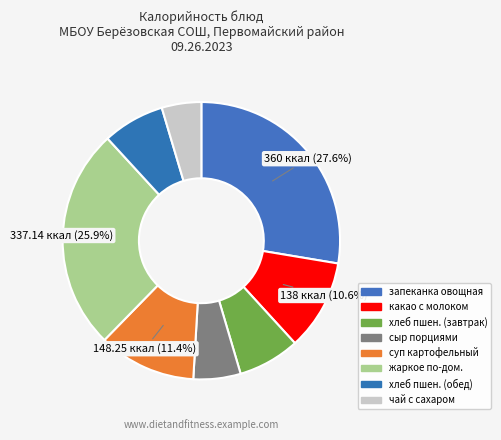

How many segments does this pie chart have?

8